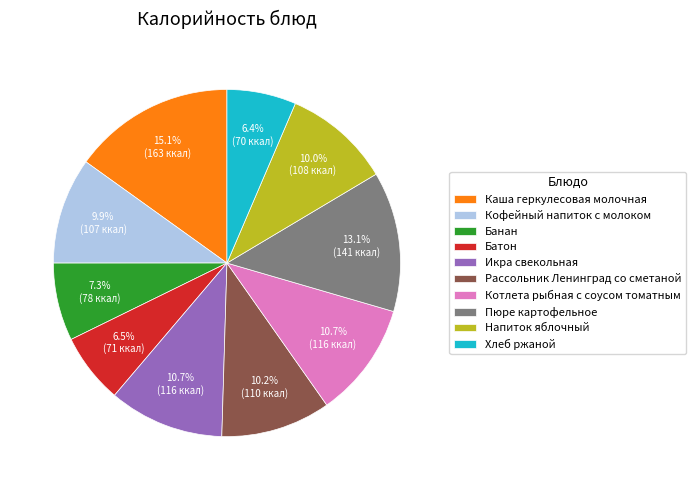

To the nearest percent, what percentage of the pie is Банан?

7%